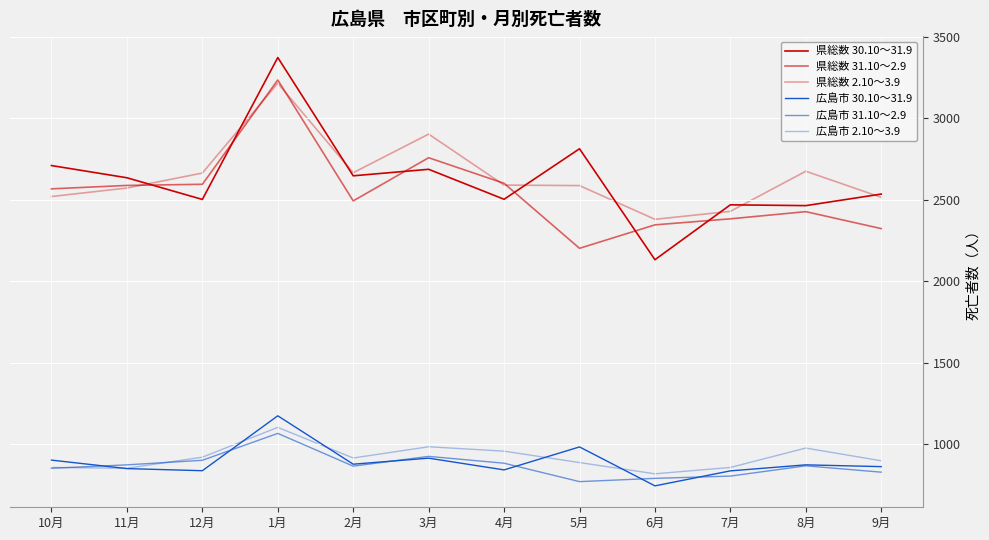

Does the chart display data point markers on the line(s)?

No